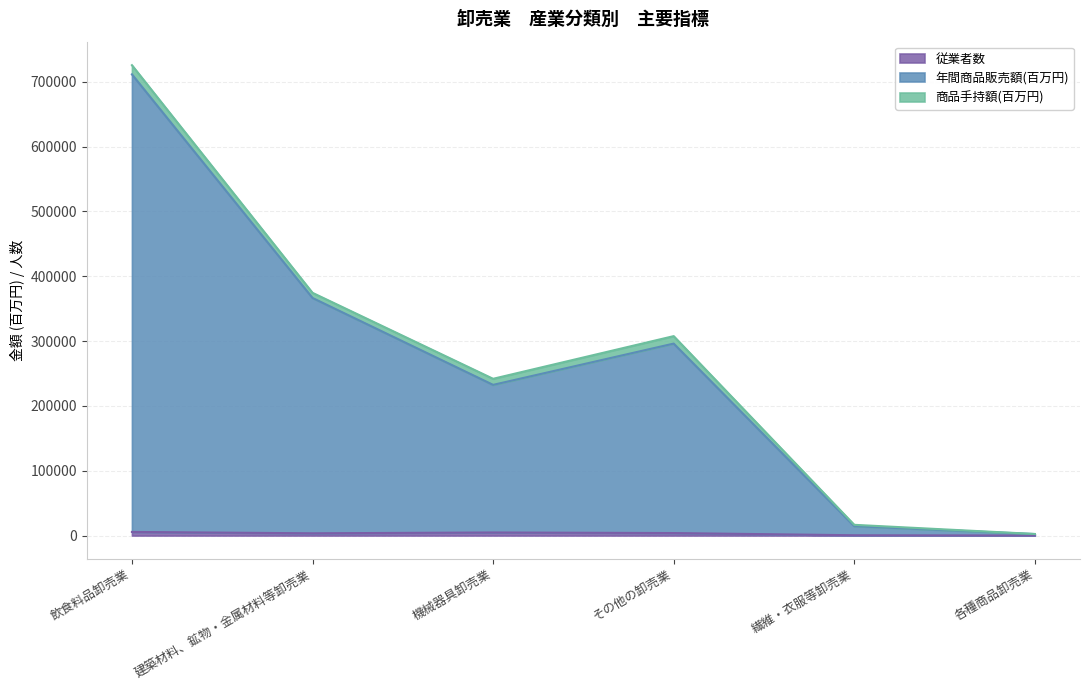

At which category is the sum across all series the highest?

飲食料品卸売業